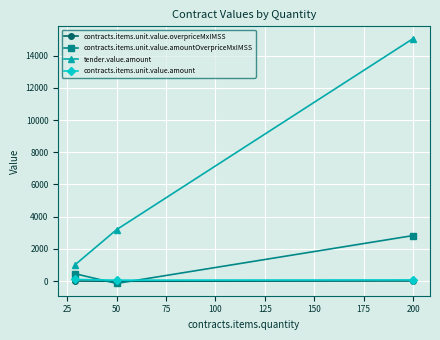

Which series has the largest range (max minus min)?

tender.value.amount